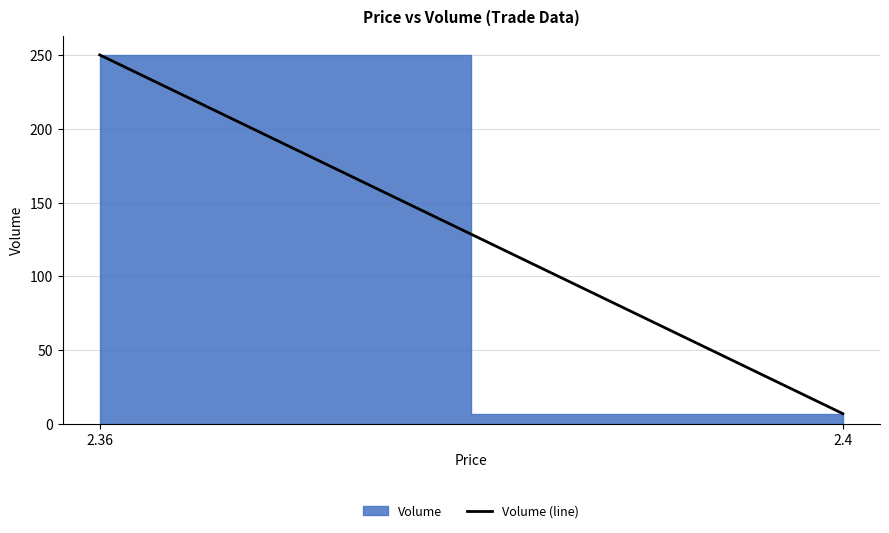

Which has a higher value, 2.4 or 2.36?

2.36